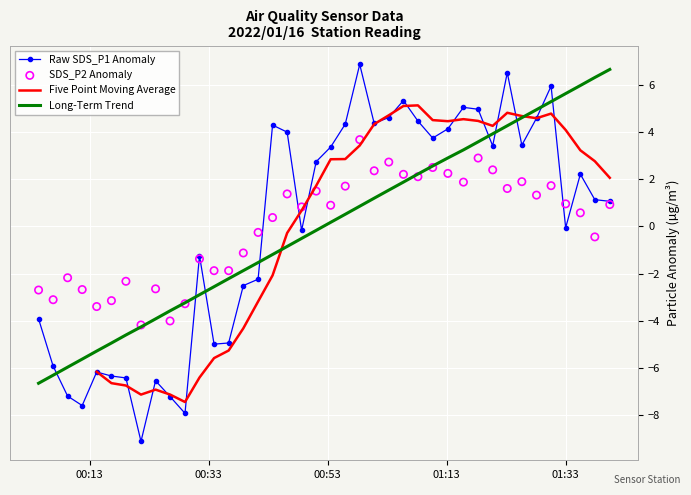

What is the lowest value of the Long-Term Trend series?

-6.6